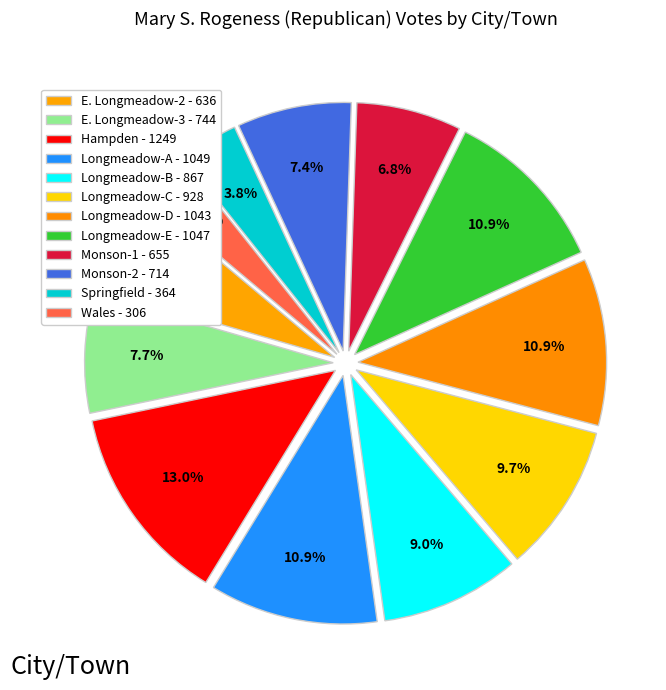

Is the sum of Longmeadow-E and Springfield greater than half?

No